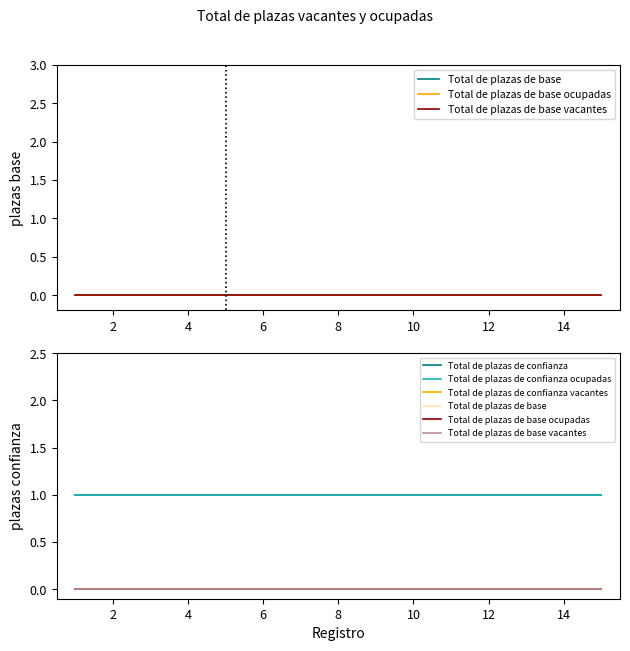

At how many categories does at least one series exceed 0?

15